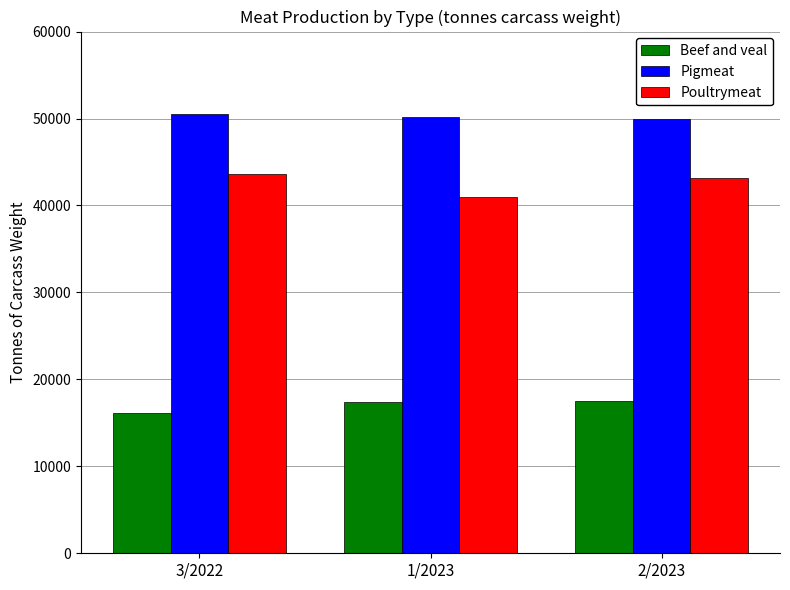

List the series in order of their peak value, highest first.

Pigmeat, Poultrymeat, Beef and veal